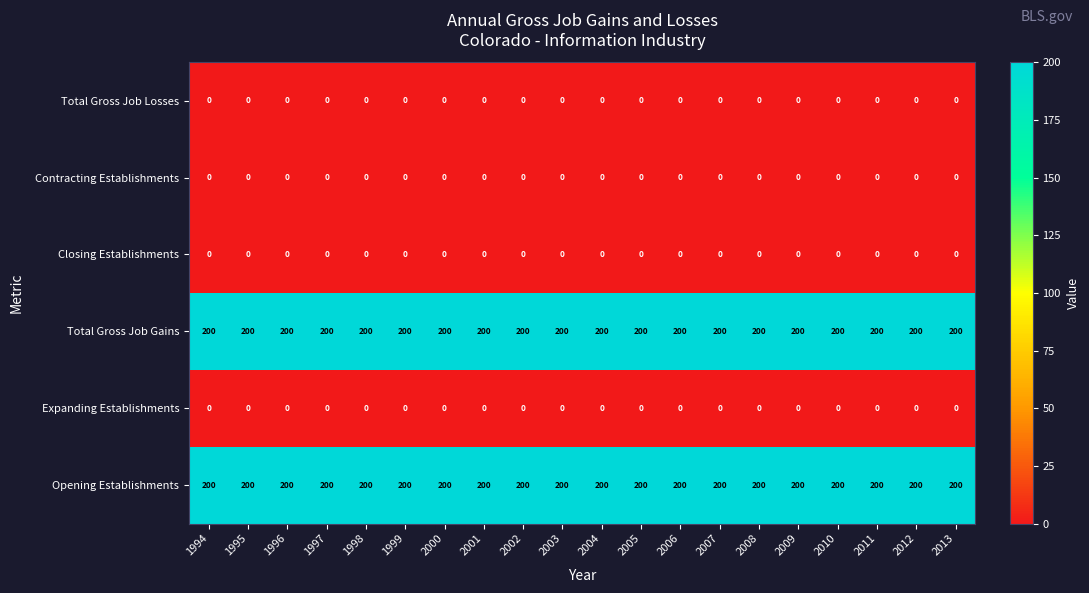

Read the Opening Establishments value at 2006.

200